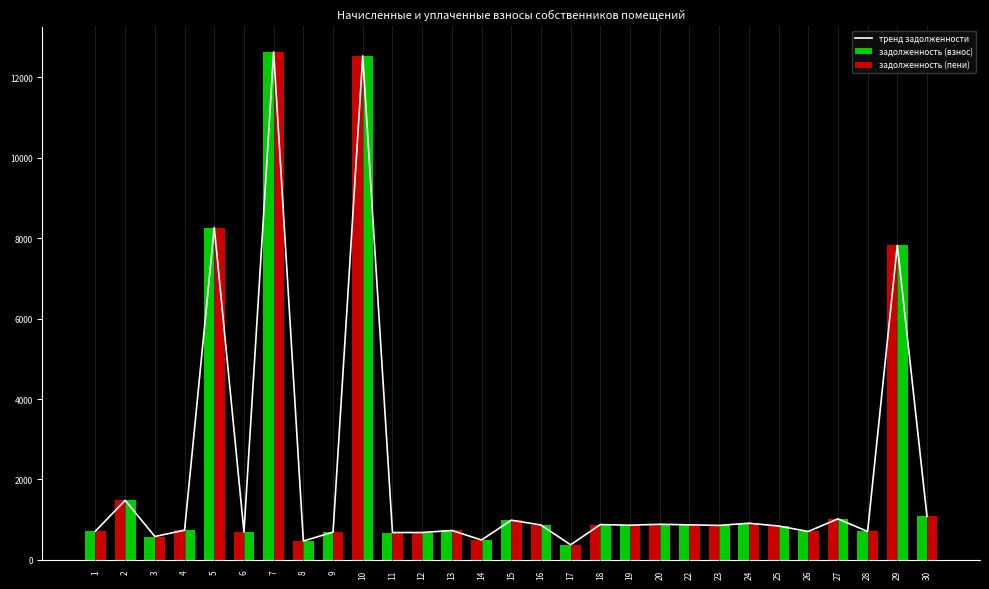

At 13, list the series in order from largest to smallest.

тренд задолженности, задолженность (взнос), задолженность (пени)